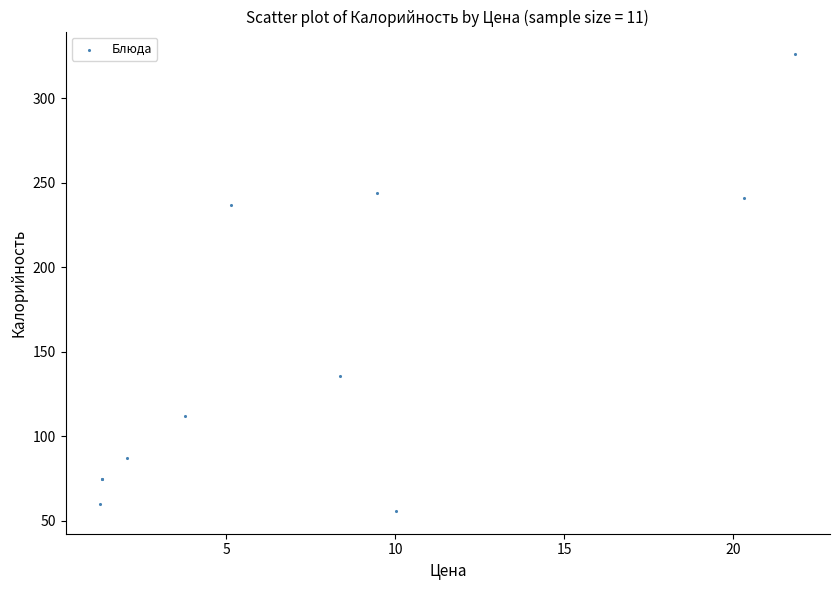

What Y value in the scatter plot is closest to 190?

237.0